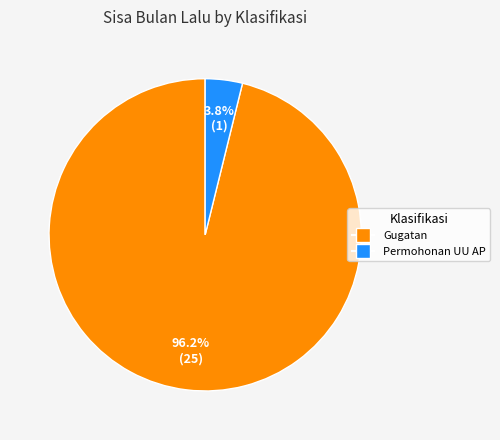

How many slices are in this pie chart?

2